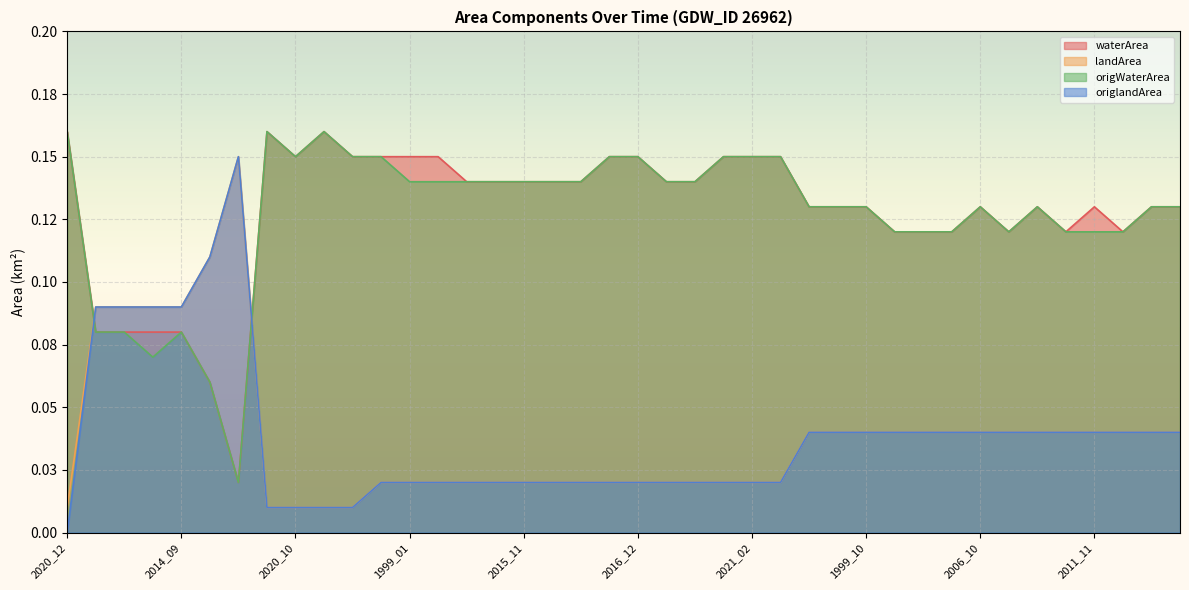

Reading right to left, transcribe all the data shown in this chart.

waterArea: 0.1	0.1	0.1	0.1	0.1	0.1	0.1	0.1	0.1	0.1	0.1	0.1	0.1	0.1	0.1	0.1	0.1	0.1	0.1	0.1	0.1	0.1	0.1	0.1	0.1	0.1	0.1	0.1	0.1	0.1	0.2	0.1	0.2	0.0	0.1	0.1	0.1	0.1	0.1	0.2
landArea: 0.0	0.0	0.0	0.0	0.0	0.0	0.0	0.0	0.0	0.0	0.0	0.0	0.0	0.0	0.0	0.0	0.0	0.0	0.0	0.0	0.0	0.0	0.0	0.0	0.0	0.0	0.0	0.0	0.0	0.0	0.0	0.0	0.0	0.1	0.1	0.1	0.1	0.1	0.1	0.0
origWaterArea: 0.1	0.1	0.1	0.1	0.1	0.1	0.1	0.1	0.1	0.1	0.1	0.1	0.1	0.1	0.1	0.1	0.1	0.1	0.1	0.1	0.1	0.1	0.1	0.1	0.1	0.1	0.1	0.1	0.1	0.1	0.2	0.1	0.2	0.0	0.1	0.1	0.1	0.1	0.1	0.2
origlandArea: 0.0	0.0	0.0	0.0	0.0	0.0	0.0	0.0	0.0	0.0	0.0	0.0	0.0	0.0	0.0	0.0	0.0	0.0	0.0	0.0	0.0	0.0	0.0	0.0	0.0	0.0	0.0	0.0	0.0	0.0	0.0	0.0	0.0	0.1	0.1	0.1	0.1	0.1	0.1	0.0